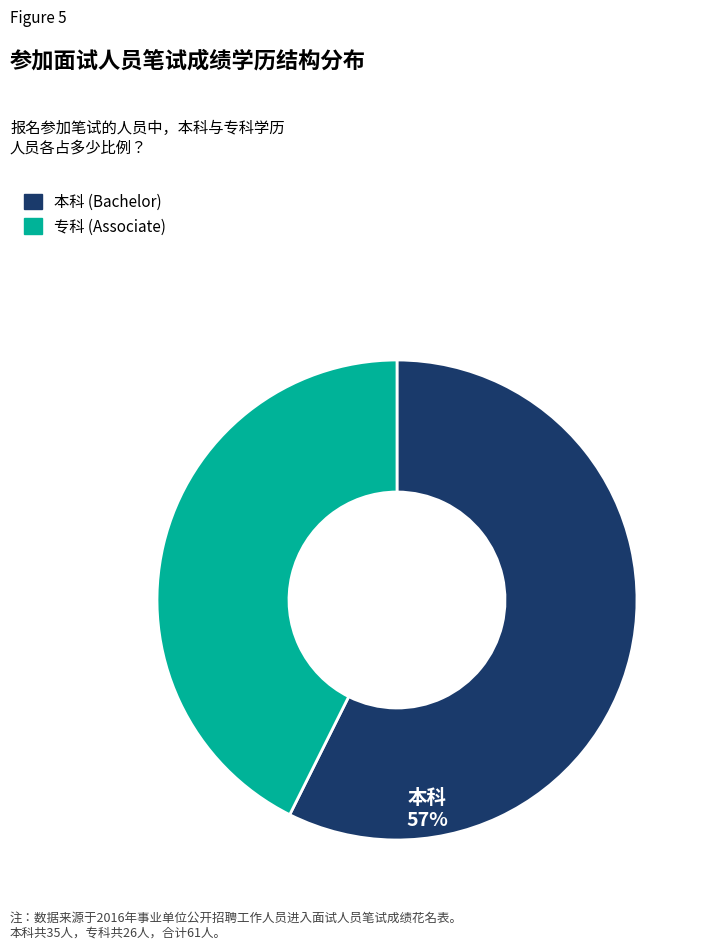

Is 专科 the majority of the pie?

No